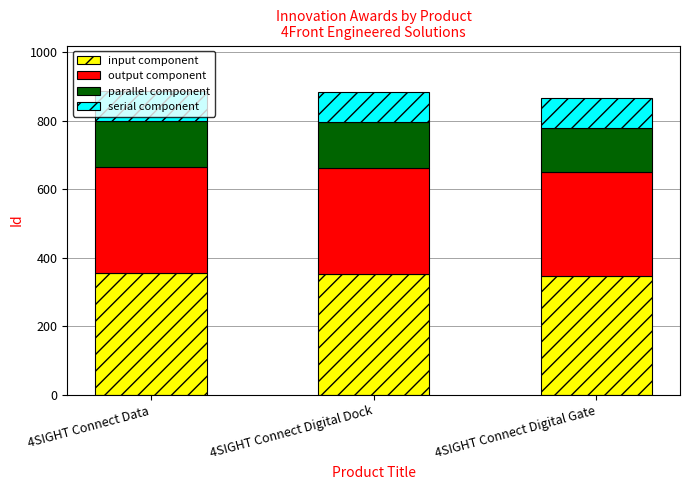

The value of input component at 4SIGHT Connect Data is 354.4. True or false?

True